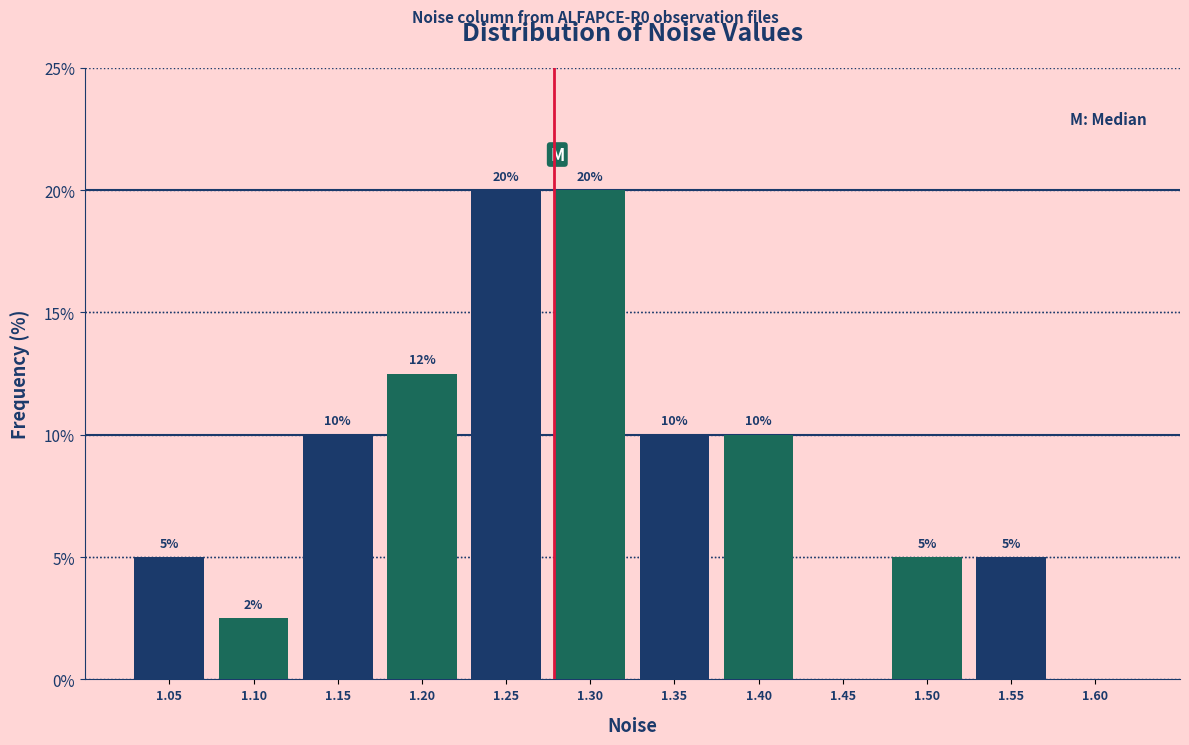

What is the sum of the values at 1.25 and 1.55?

25.0